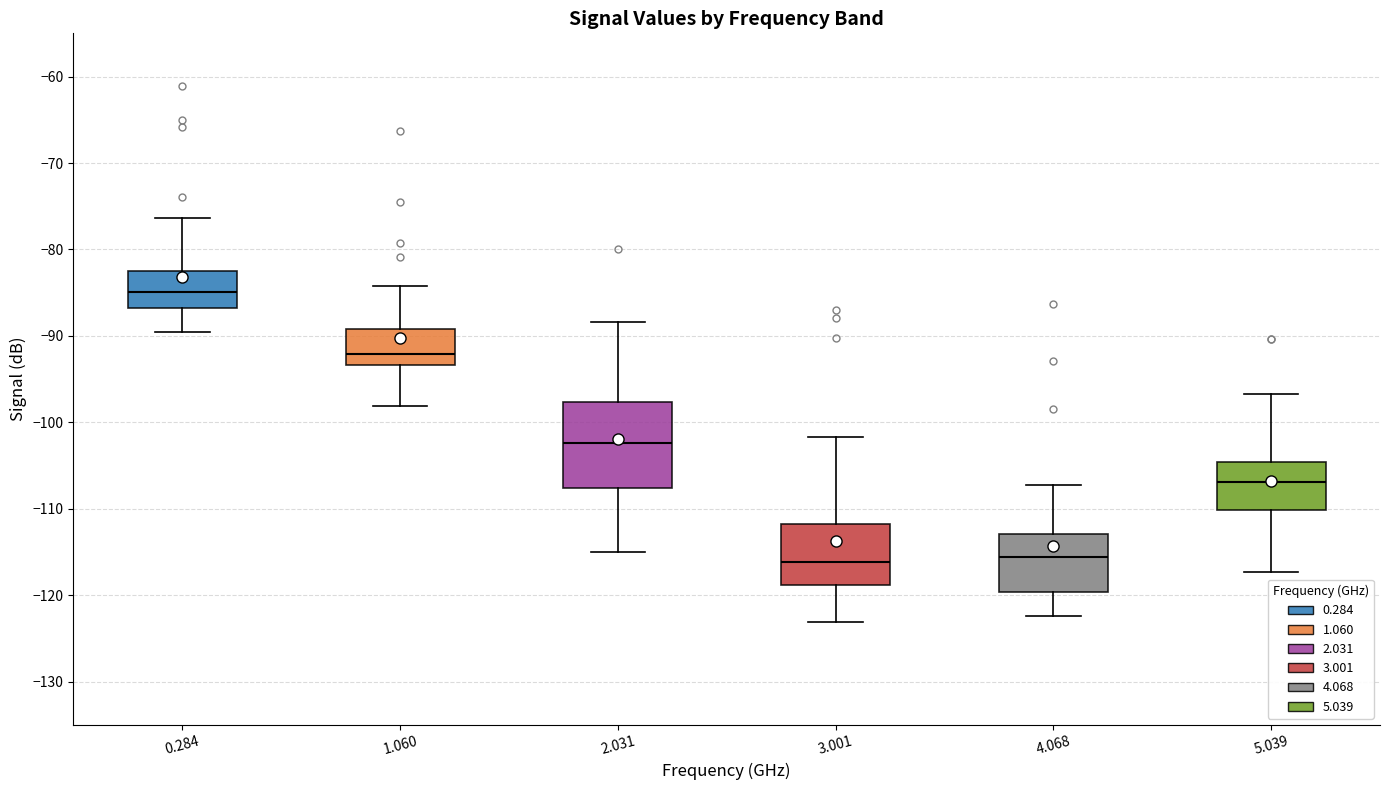

Comparing the boxes themselves (not the whiskers), which one is the tallest?

2.031